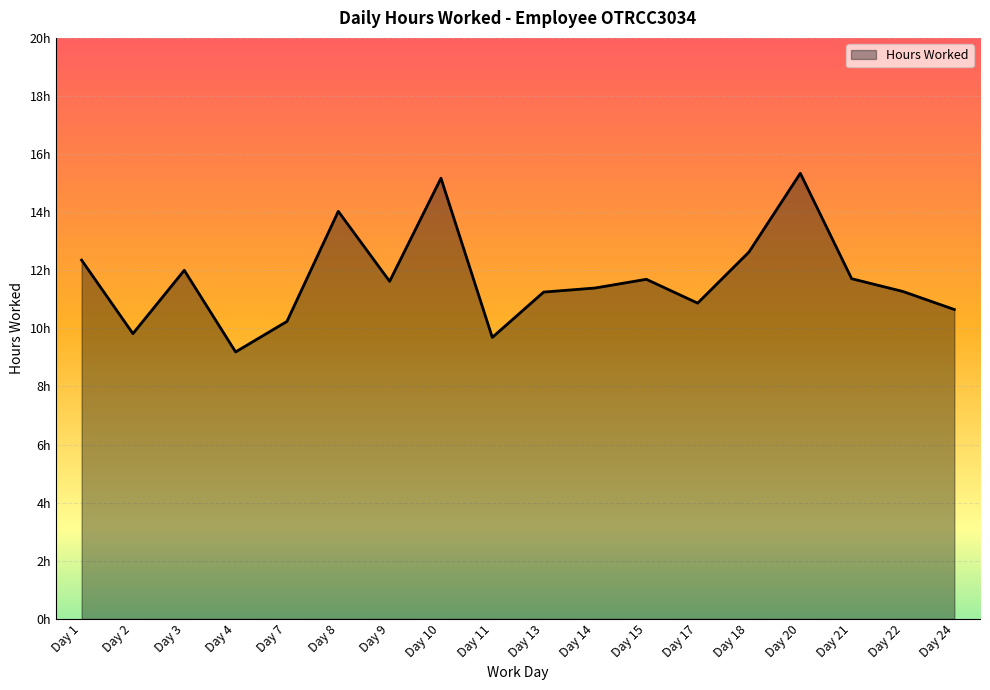

Does the chart have visible grid lines?

Yes